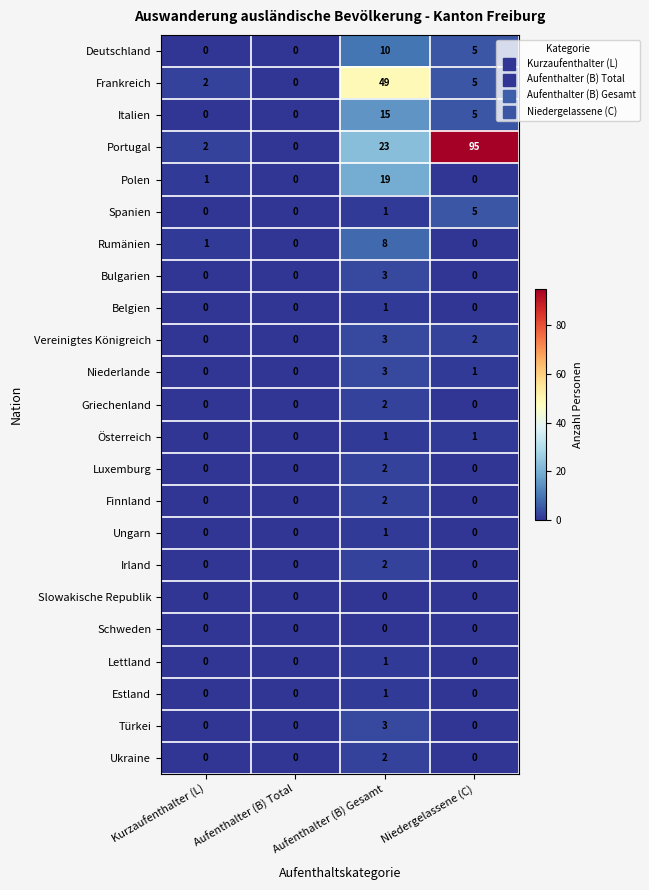

What is the average value of the Italien series?

5